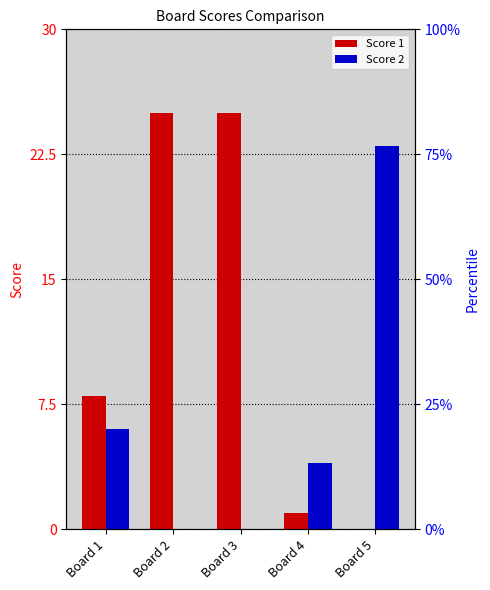

Which series has the largest total across all categories?

Score 1